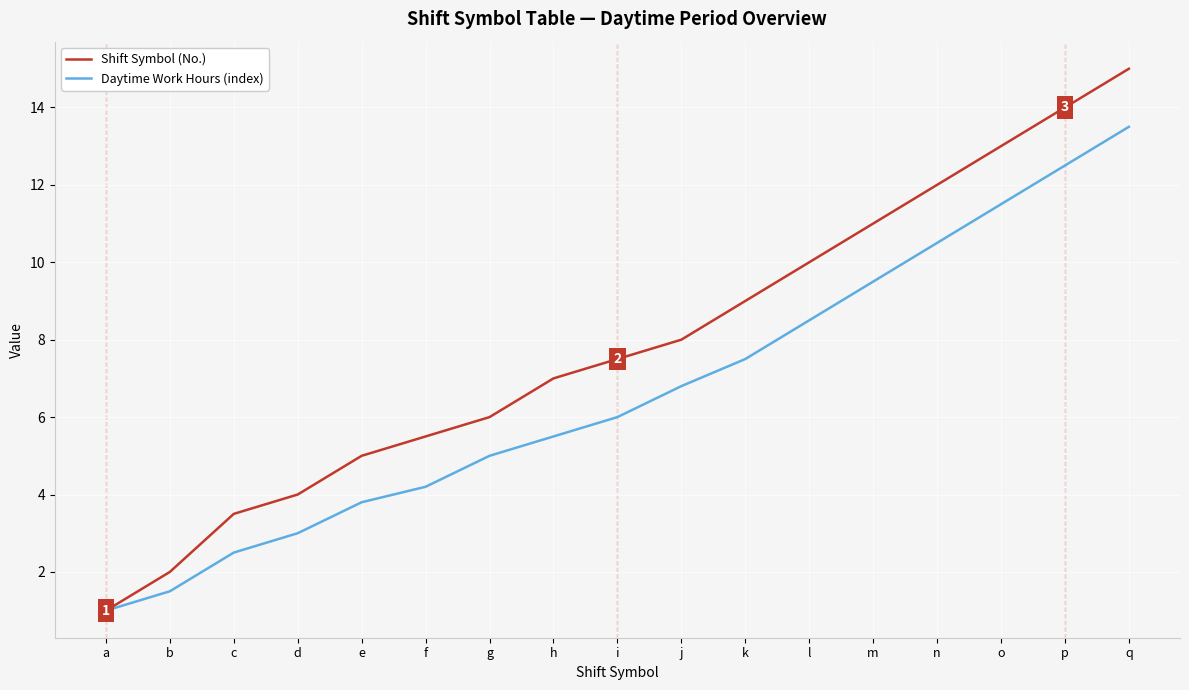

What is the total value across all series at c?

6.0